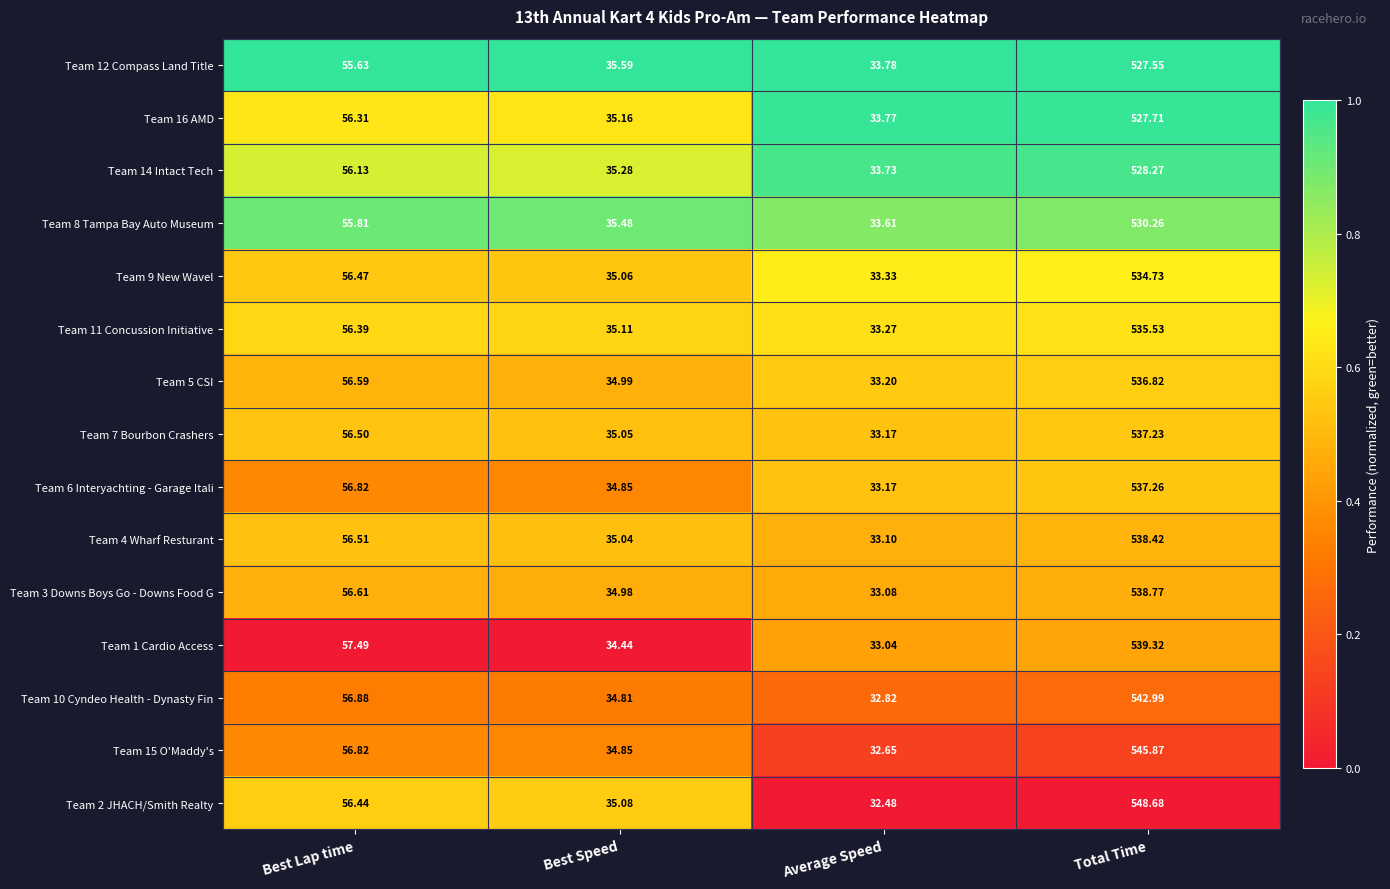

At which category is the sum across all series the highest?

Total Time